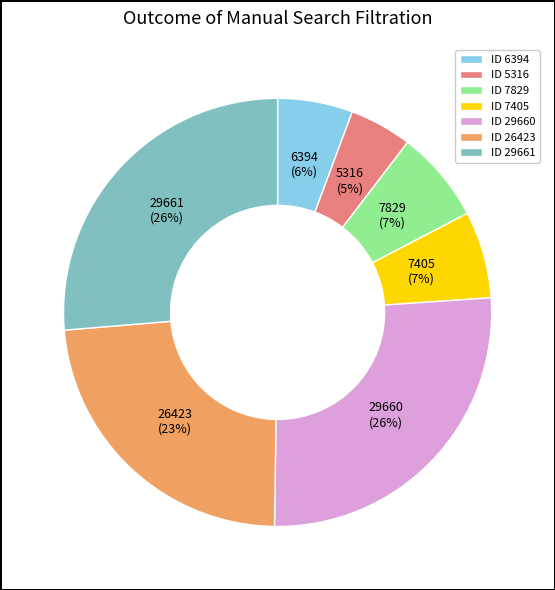

Do ID 7405 and ID 26423 together represent more than half of the pie?

No